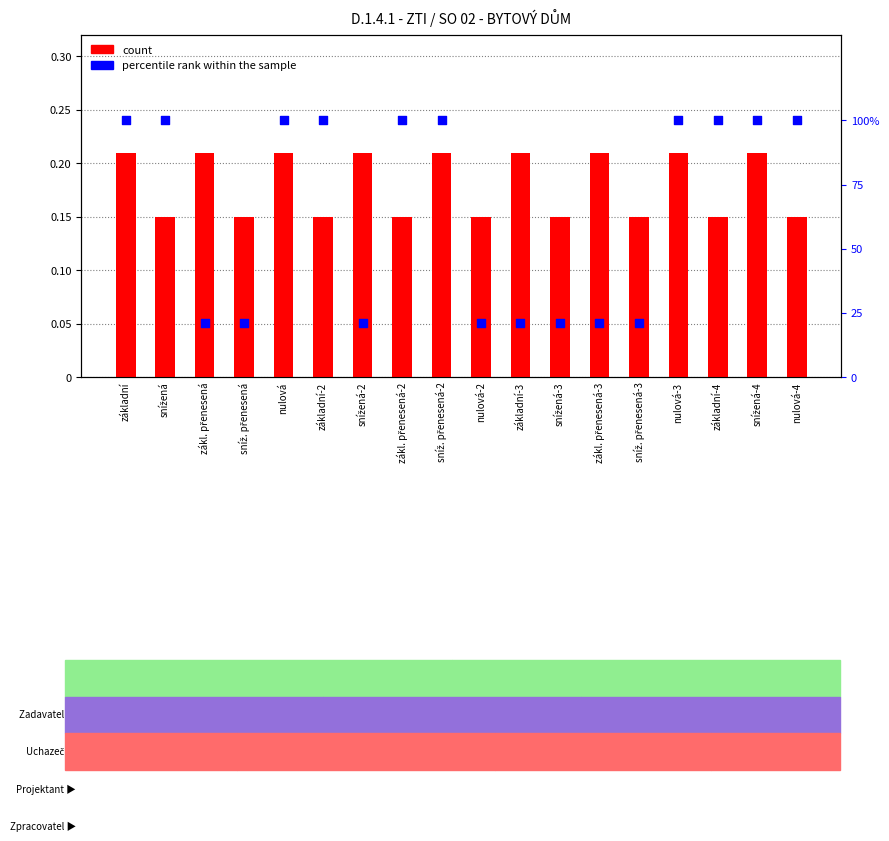

Which series reaches the maximum Y coordinate?

percentile rank within the sample